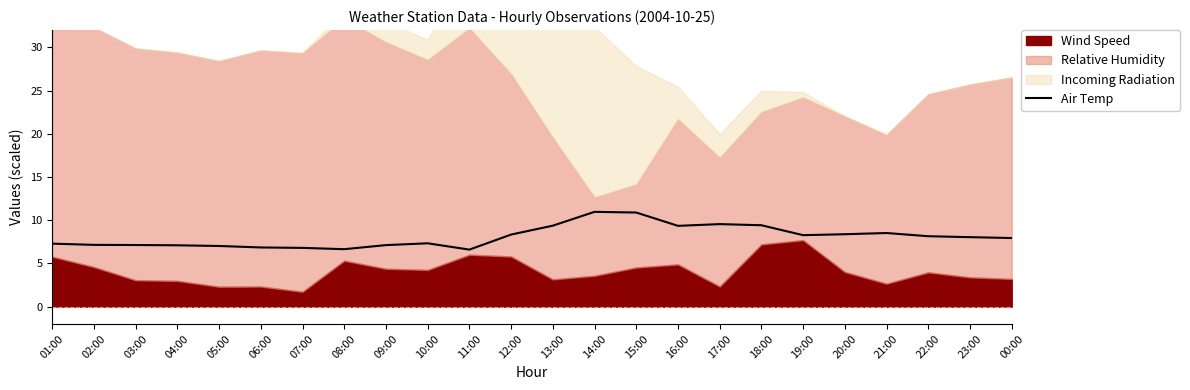

True or false: Air Temp has a value of 5.9 at 21:00.

False